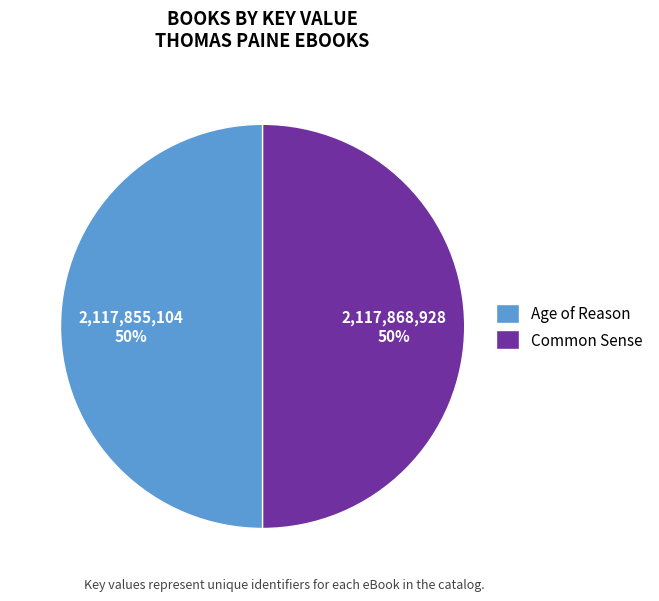

Is the sum of Common Sense and Age of Reason greater than half?

Yes